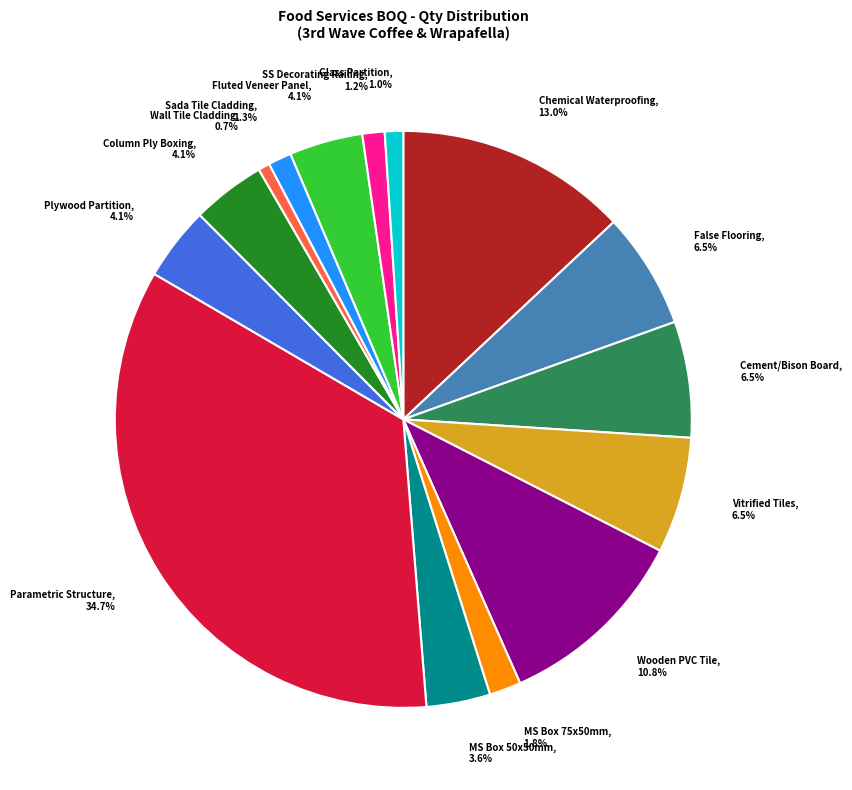

How many segments does this pie chart have?

15